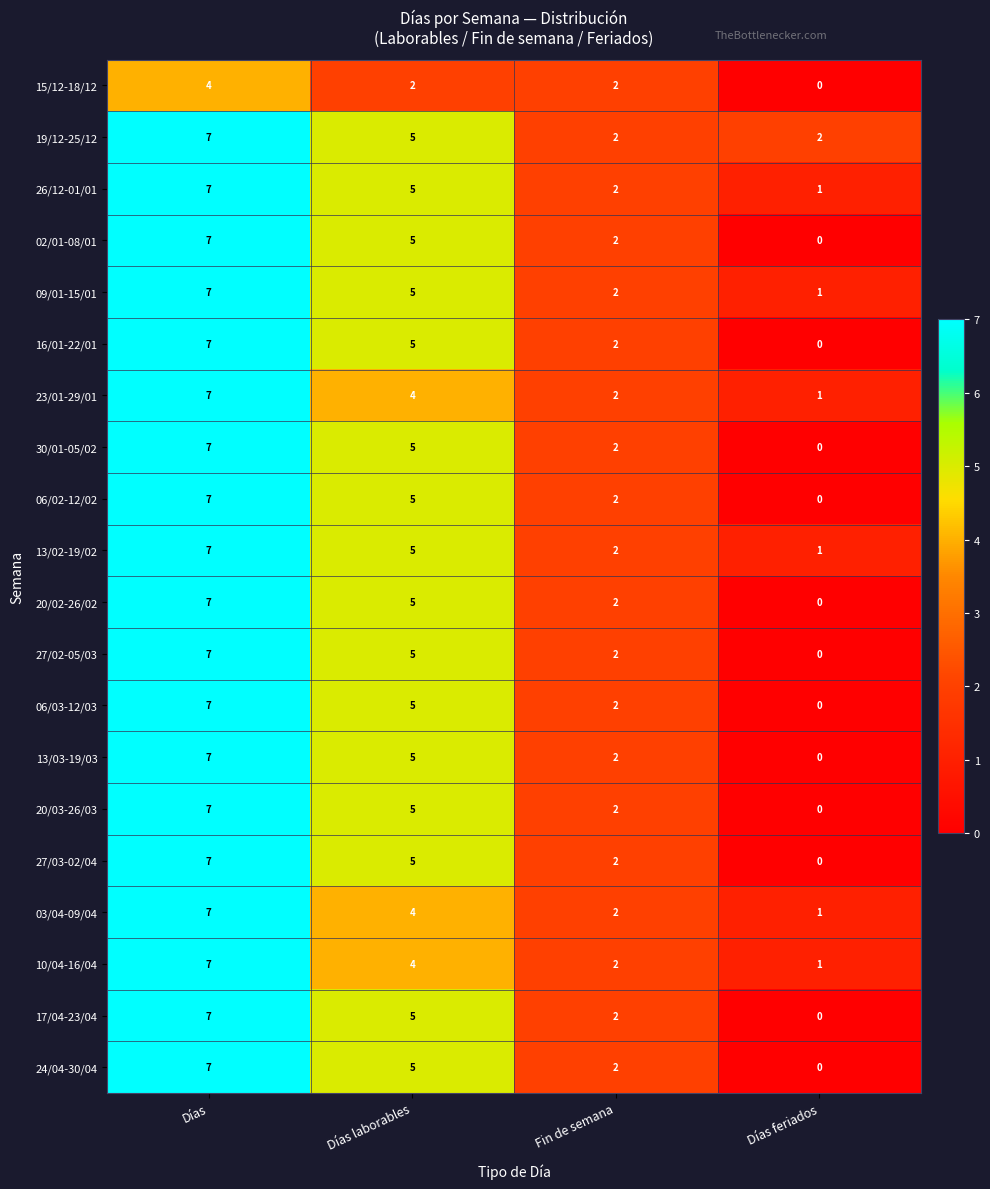

True or false: 09/01-15/01 has a value of 7 at Días.

True